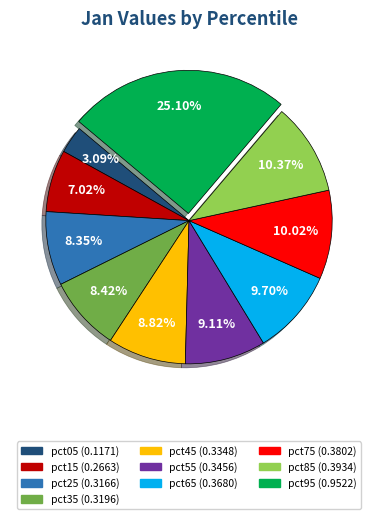

To the nearest percent, what portion does pct95 represent?

25%